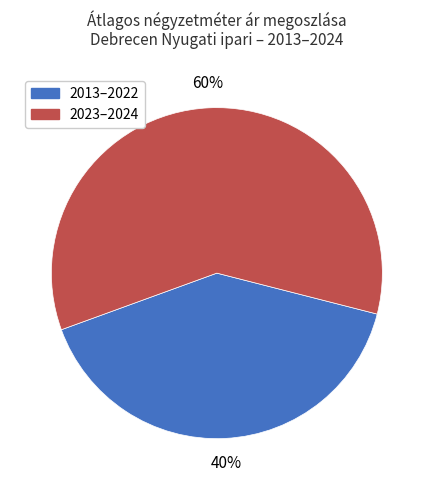

What is the smallest slice in the pie chart?

2013–2022